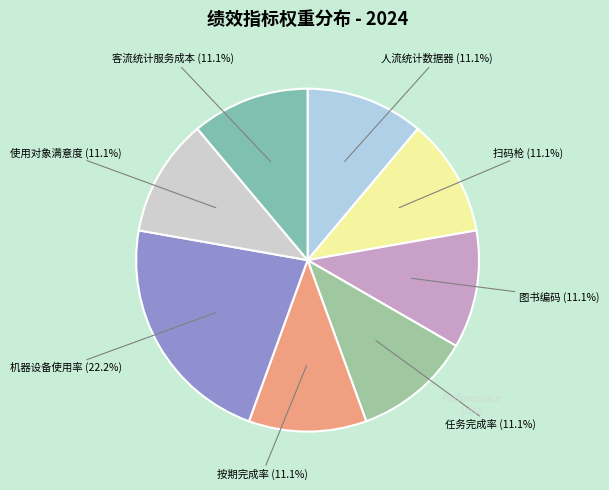

How many segments does this pie chart have?

8